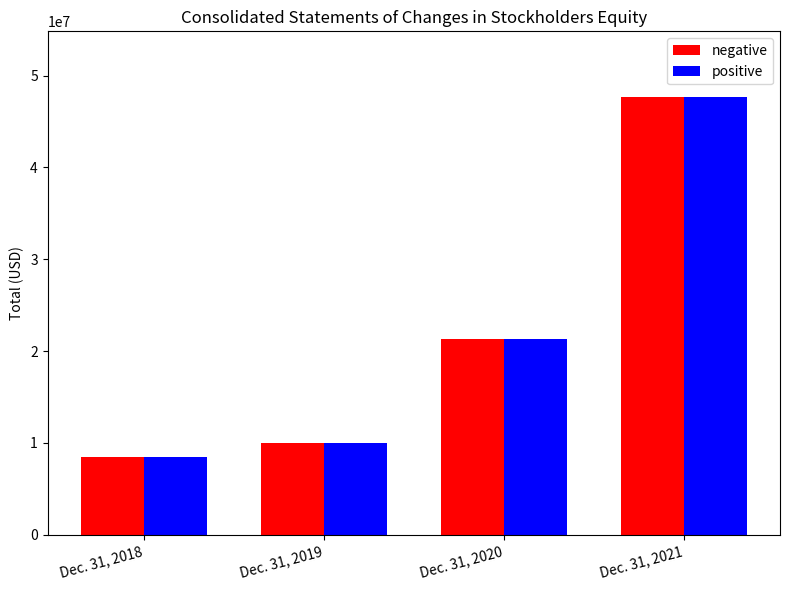

The positive series shows 14112232 at Dec. 31, 2018. True or false?

False